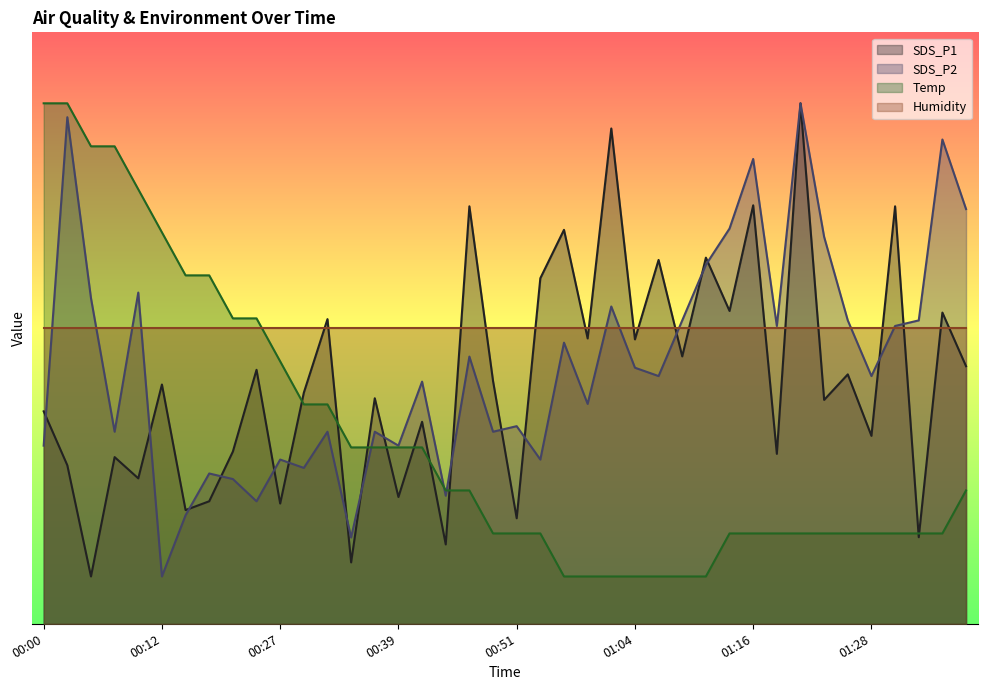

List the labels in order of SDS_P1 value, largest first.

01:21, 01:01, 01:16, 00:47, 01:31, 00:56, 01:11, 01:06, 00:54, 01:13, 01:36, 00:32, 00:59, 01:04, 01:08, 01:38, 00:25, 01:26, 00:49, 00:12, 00:30, 00:37, 01:23, 00:00, 00:42, 01:28, 00:22, 01:18, 00:07, 00:03, 00:10, 00:39, 00:20, 00:27, 00:17, 00:51, 01:33, 00:44, 00:34, 00:05